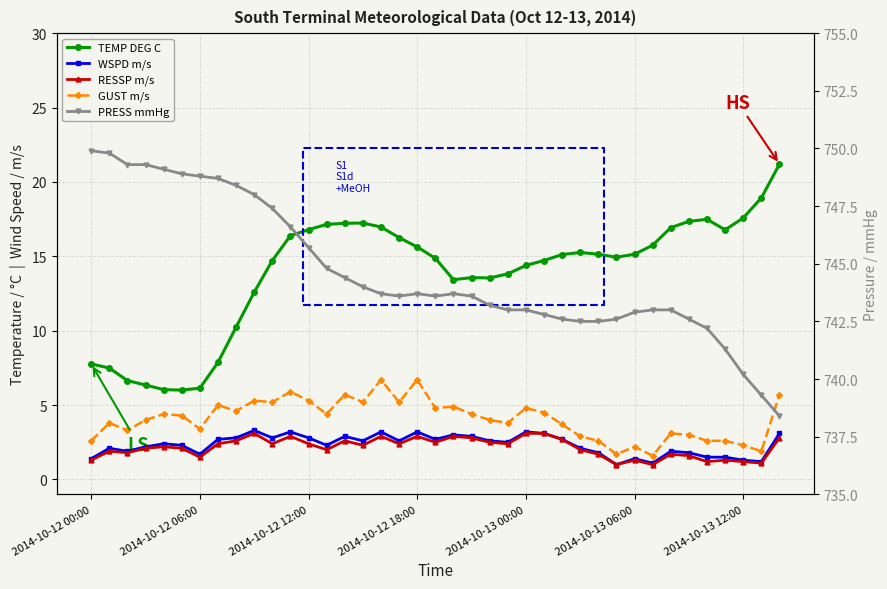

What is the average value of the TEMP DEG C series?

13.9